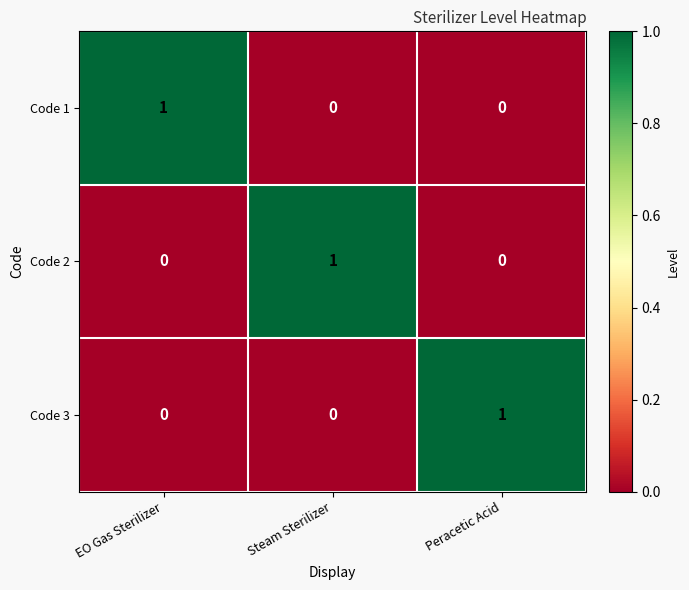

Count the Code 3 values in the range 0 to 1.

3